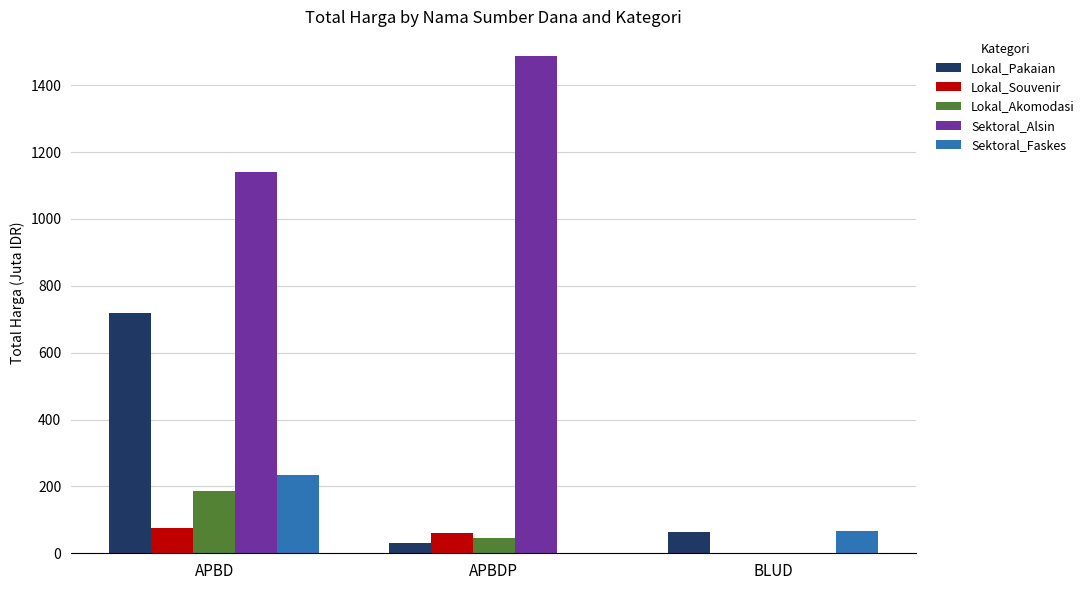

What is the sum of the Lokal_Akomodasi values at APBDP and APBD?

231.5